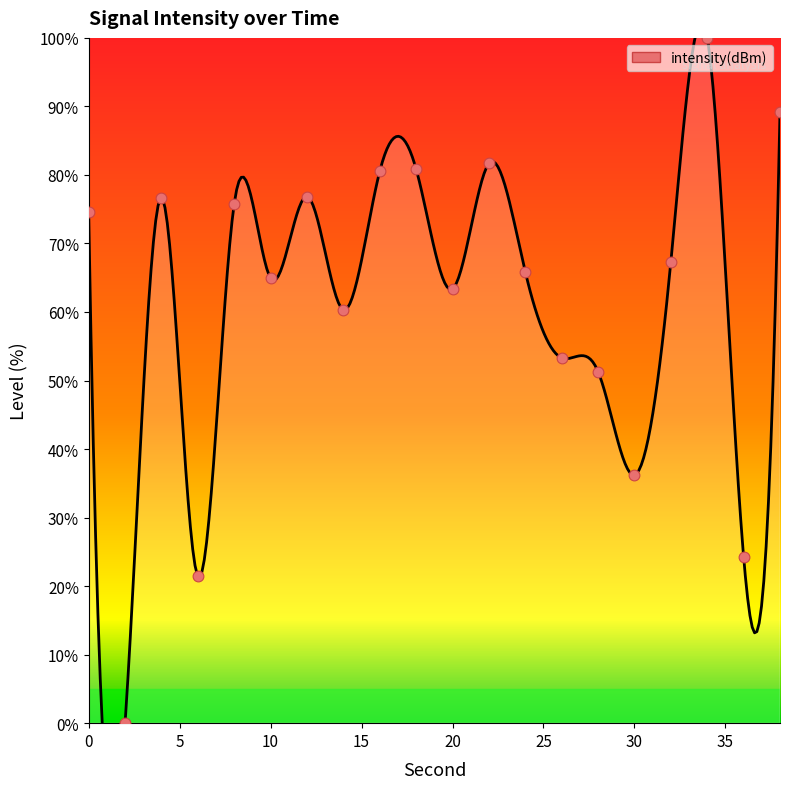

What is the change in value from 2 to 26?

+53.3